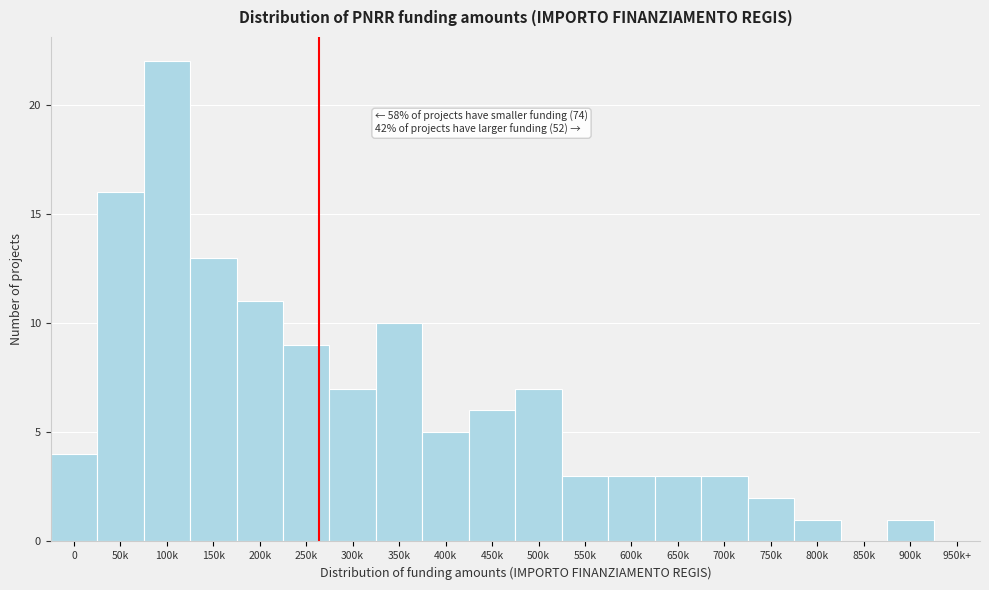

Reading left to right, extract all data points from this chart.

0=4	50k=16	100k=22	150k=13	200k=11	250k=9	300k=7	350k=10	400k=5	450k=6	500k=7	550k=3	600k=3	650k=3	700k=3	750k=2	800k=1	850k=0	900k=1	950k+=0